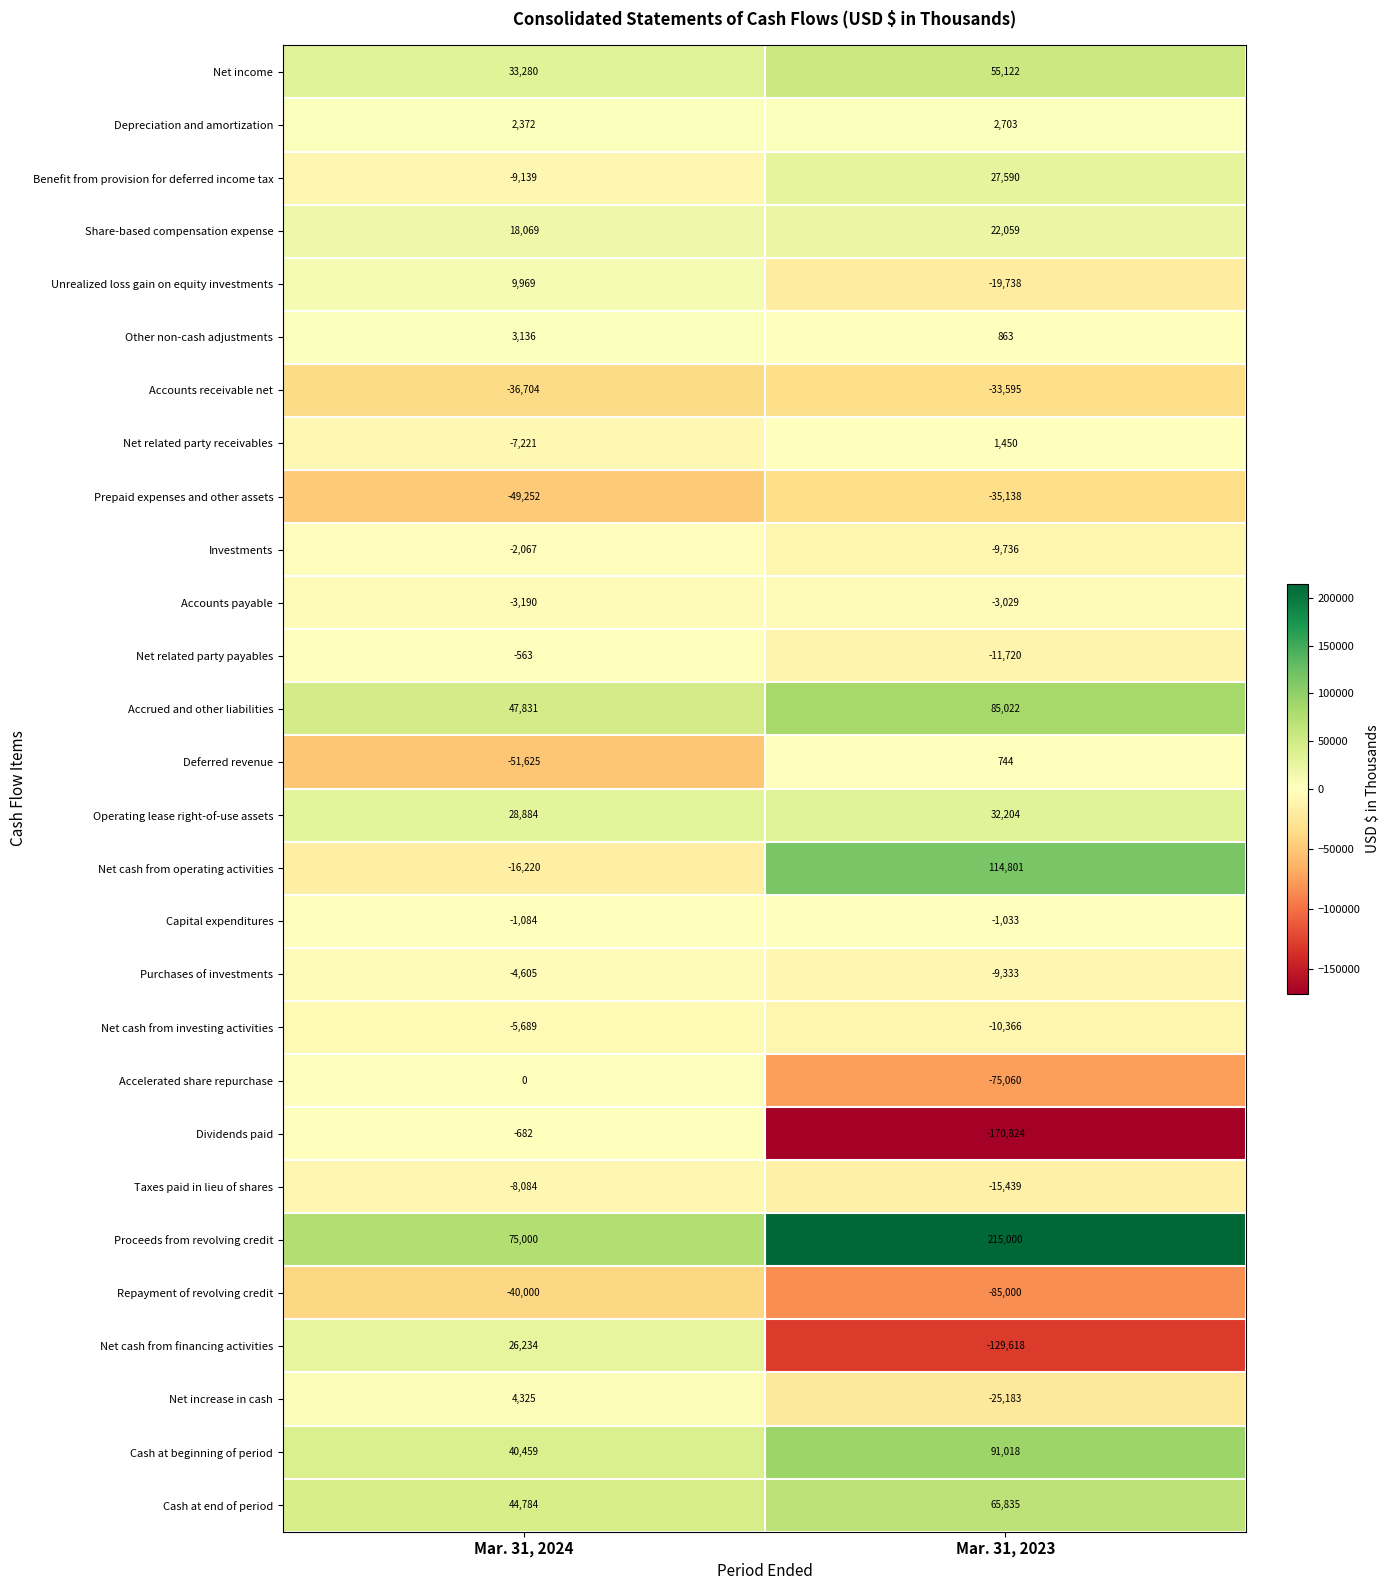

True or false: Other non-cash adjustments has a value of 3136 at Mar. 31, 2024.

True